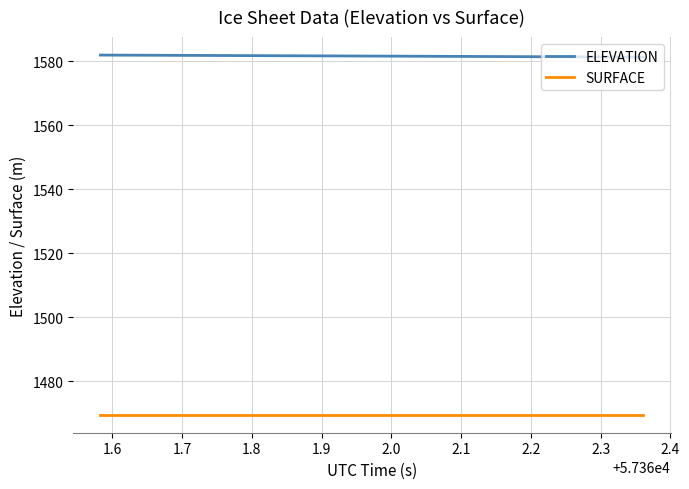

How many lines are shown in the chart?

2